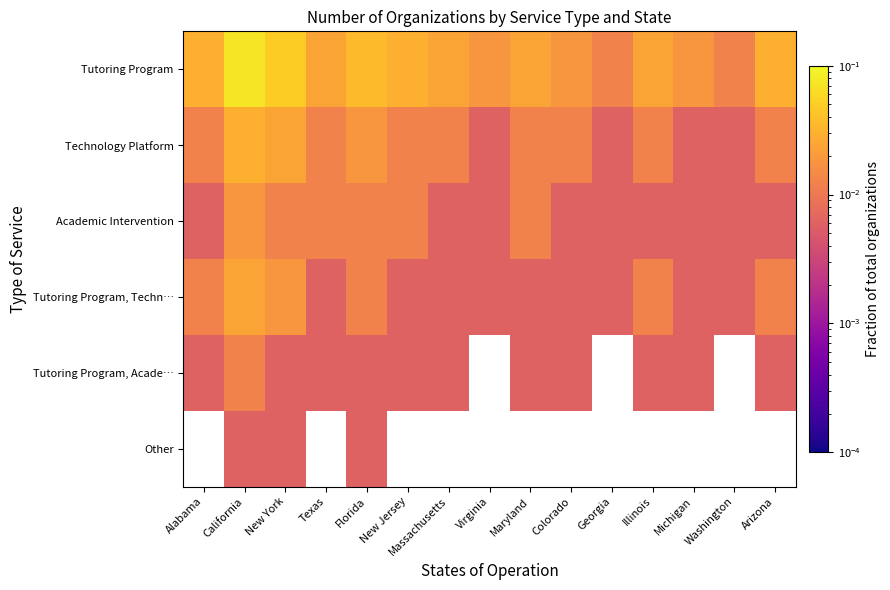

How many Tutoring Program, Techn… values are between 0 and 1?

15